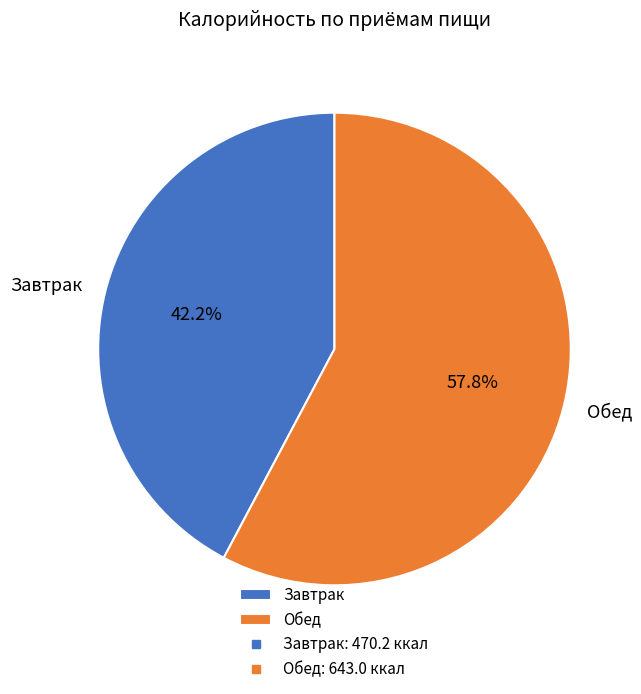

What is the ratio of the value at Обед to the value at Завтрак?

1.4